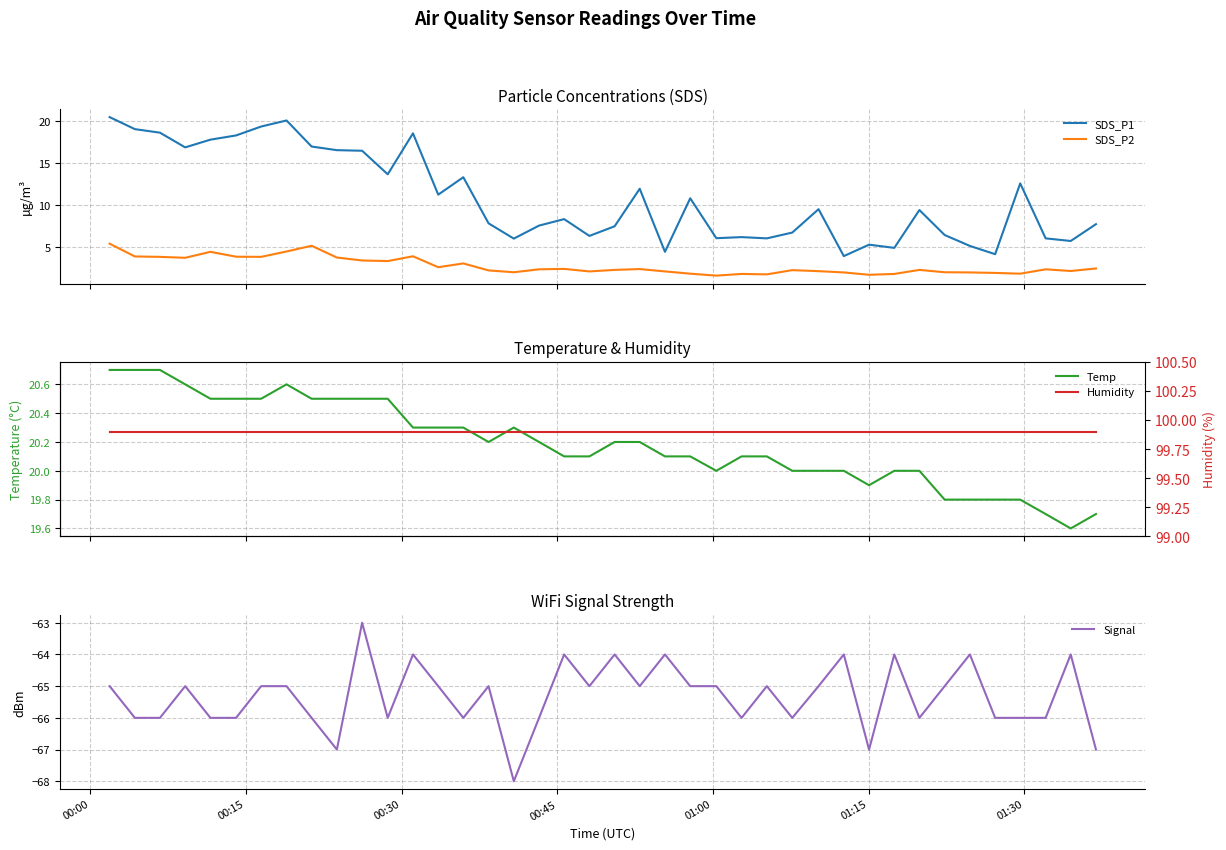

What is the lowest value of the SDS_P2 series?

1.6